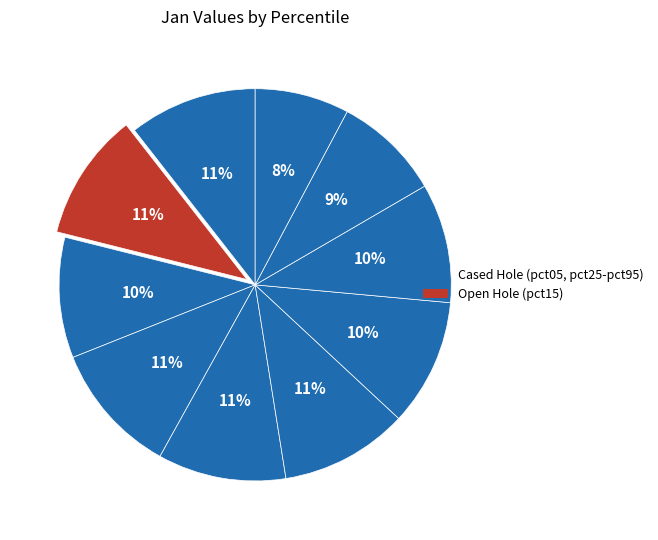

How many slices are in this pie chart?

10